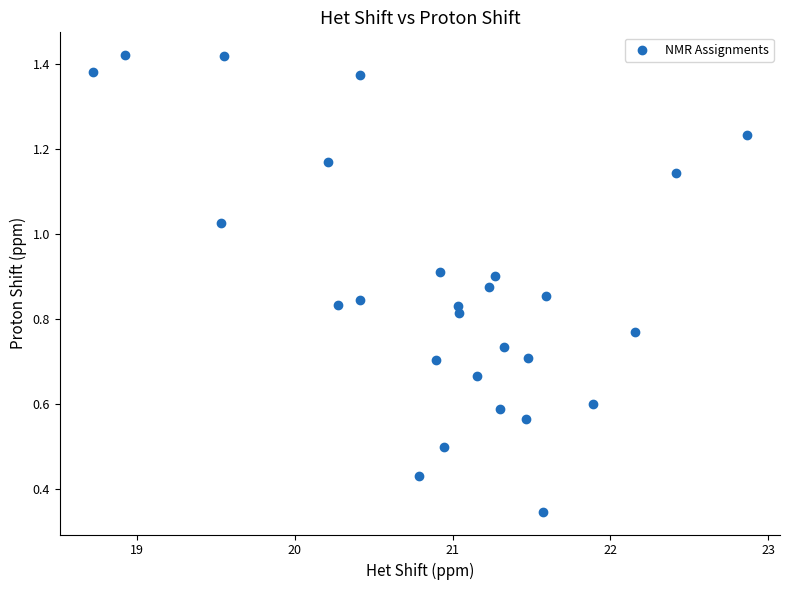

What is the range of X values (max minus min)?

4.1